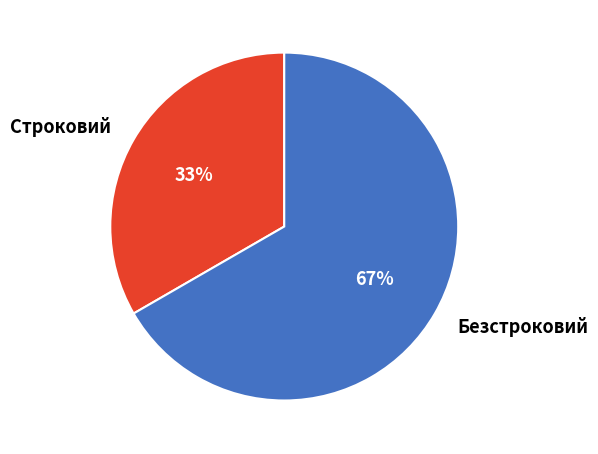

Count the number of slices in the pie.

2